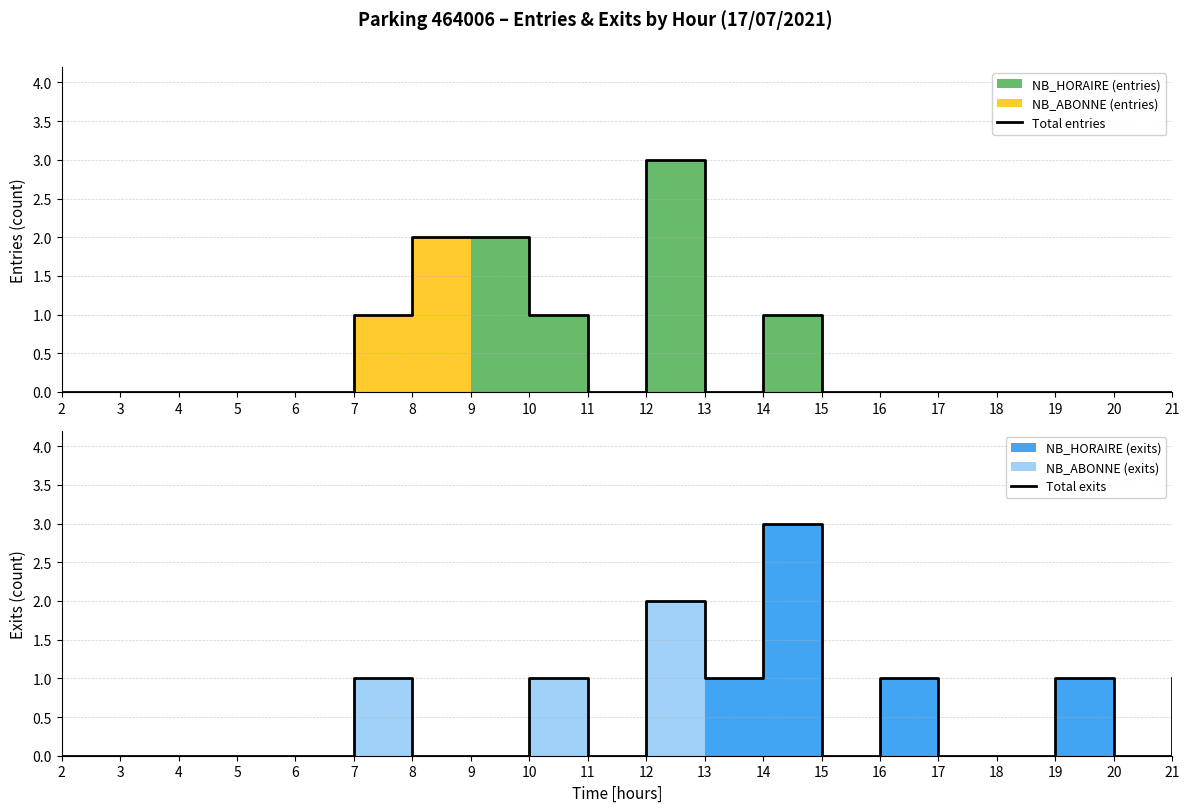

Reading left to right, list all the values displayed in this chart.

Total entries: 2=0	3=0	4=0	5=0	6=0	7=1	8=2	9=2	10=1	11=0	12=3	13=0	14=1	15=0	16=0	17=0	18=0	19=0	20=0	21=0
Total exits: 2=0	3=0	4=0	5=0	6=0	7=1	8=0	9=0	10=1	11=0	12=2	13=1	14=3	15=0	16=1	17=0	18=0	19=1	20=0	21=1